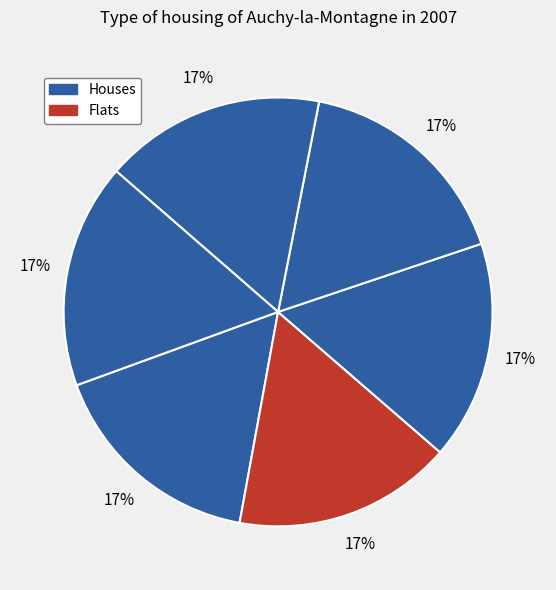

How many slices are in this pie chart?

6